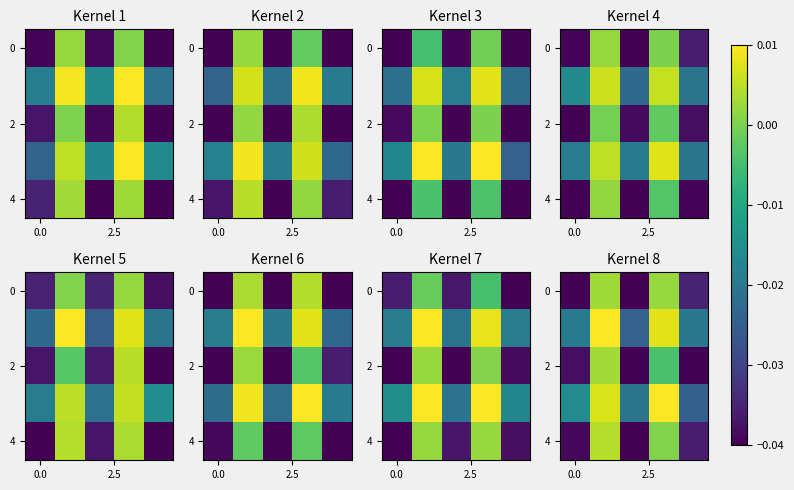

How many negative values does the 4 series have?

3